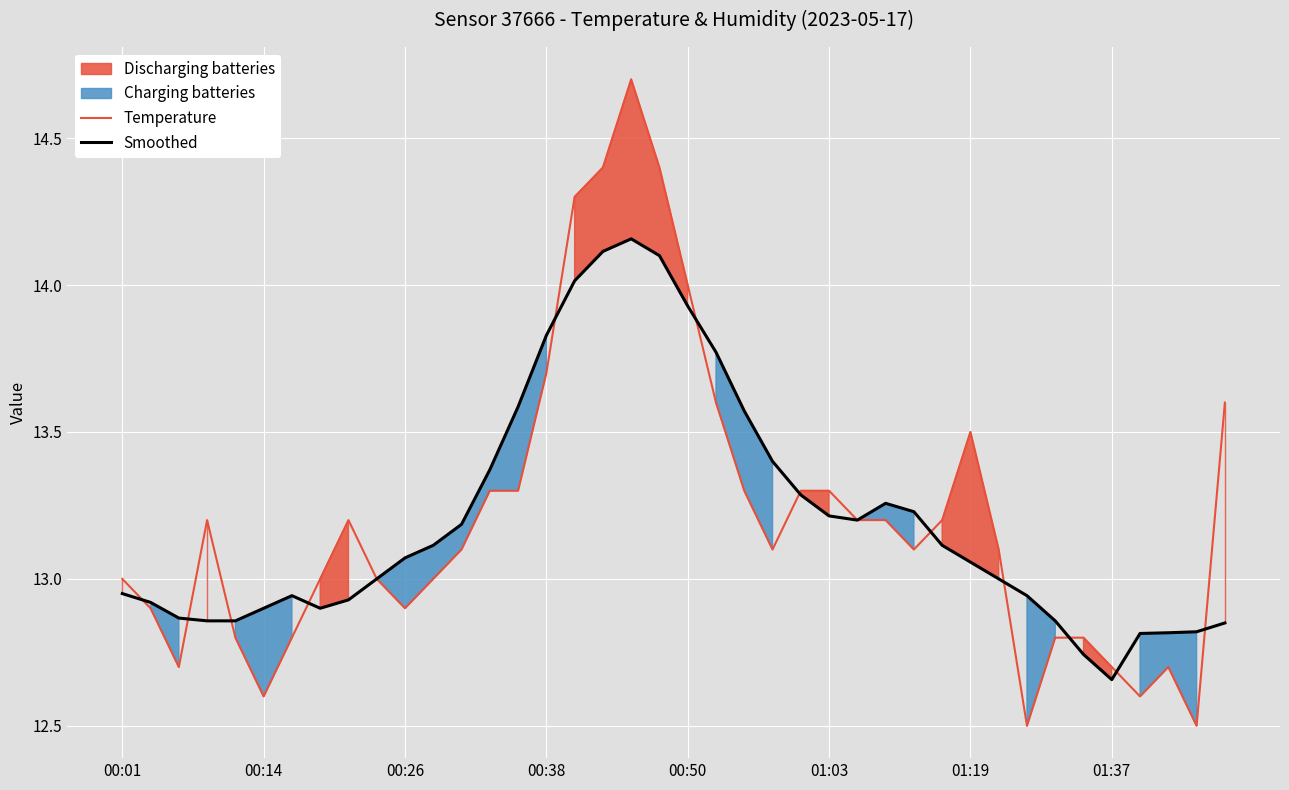

The Temperature series shows 5.3 at 00:38. True or false?

False